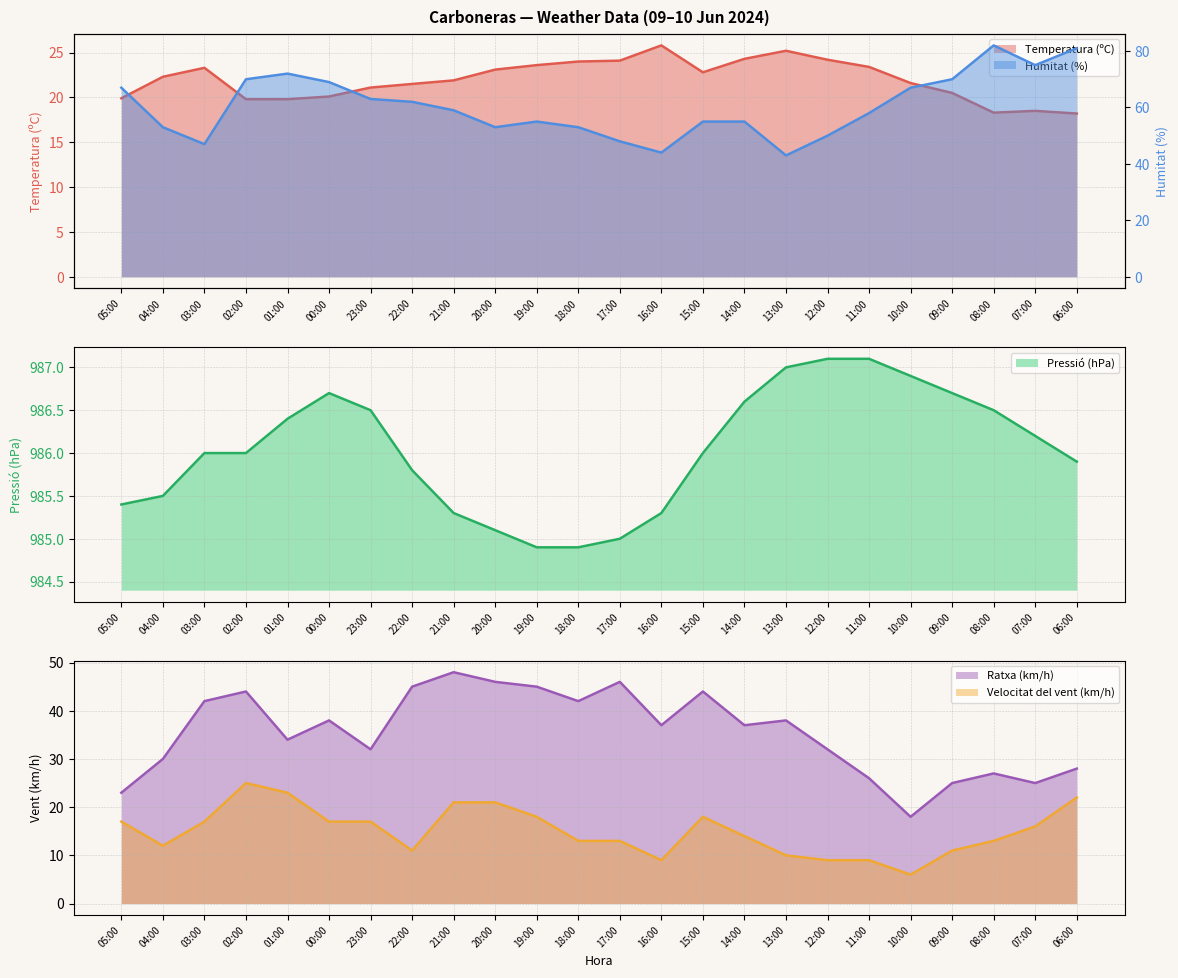

List the series in order of their peak value, highest first.

Pressió (hPa), Humitat (%), Ratxa (km/h), Temperatura (ºC), Velocitat del vent (km/h)